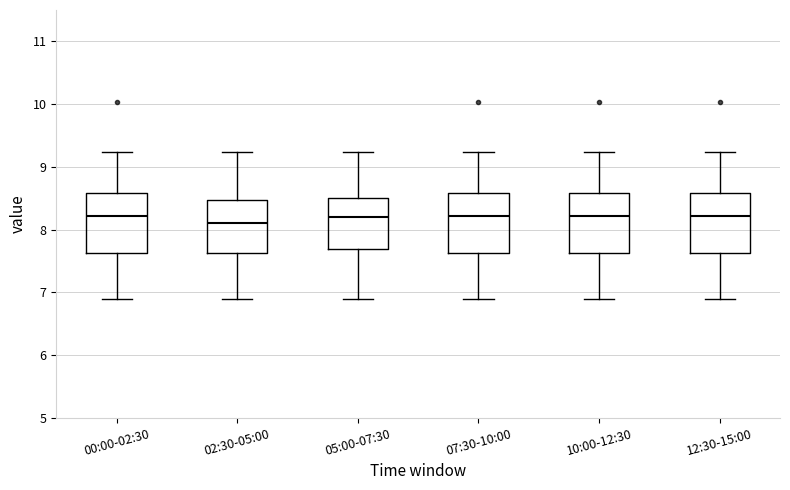

Reading left to right, transcribe this box plot: for each box, give where its median line is, the range the box spans, and where its two whiskers end, as read against the y-axis. The values are not printed on the chart, so give them approximately, as read against the axis.

00:00-02:30: median 8.2, box 7.6 to 8.6, whiskers 6.9 to 9.2
02:30-05:00: median 8.1, box 7.6 to 8.5, whiskers 6.9 to 9.2
05:00-07:30: median 8.2, box 7.7 to 8.5, whiskers 6.9 to 9.2
07:30-10:00: median 8.2, box 7.6 to 8.6, whiskers 6.9 to 9.2
10:00-12:30: median 8.2, box 7.6 to 8.6, whiskers 6.9 to 9.2
12:30-15:00: median 8.2, box 7.6 to 8.6, whiskers 6.9 to 9.2